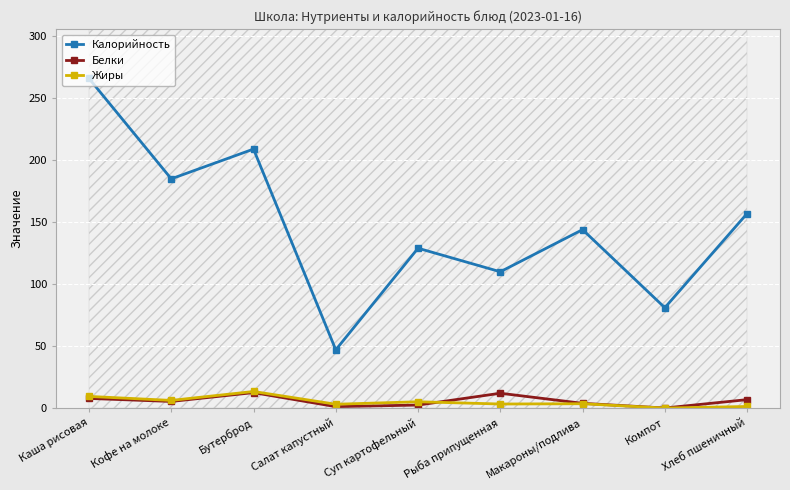

At which label is Белки closest to 6?

Кофе на молоке